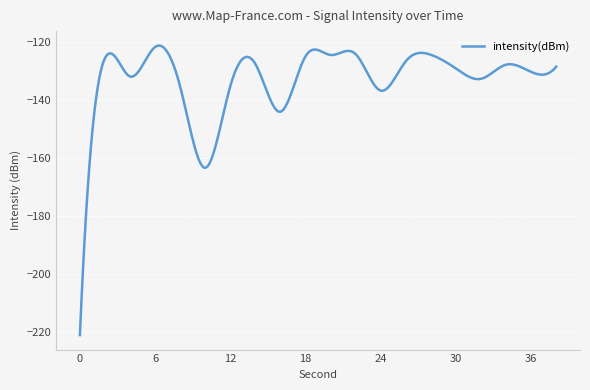

True or false: the data has more than 2 interior local peaks.

True